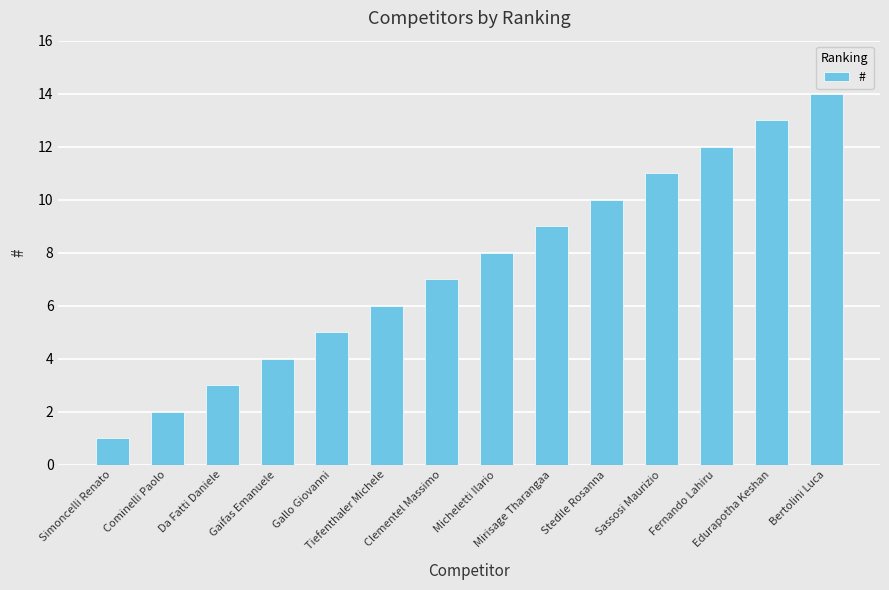

Reading left to right, transcribe all the data shown in this chart.

1	2	3	4	5	6	7	8	9	10	11	12	13	14